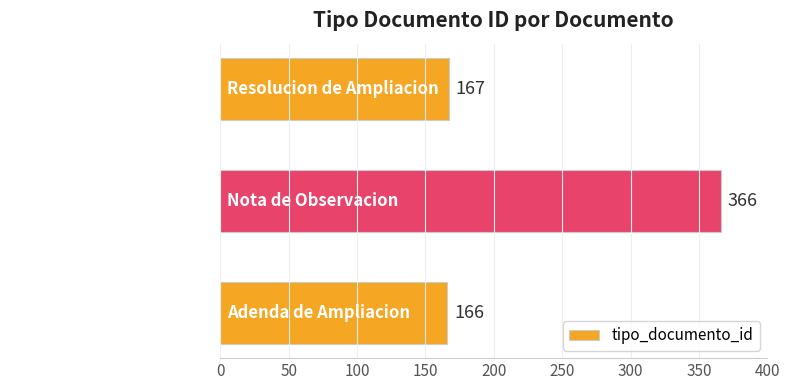

At which label is the value closest to 266?

Resolucion de Ampliacion